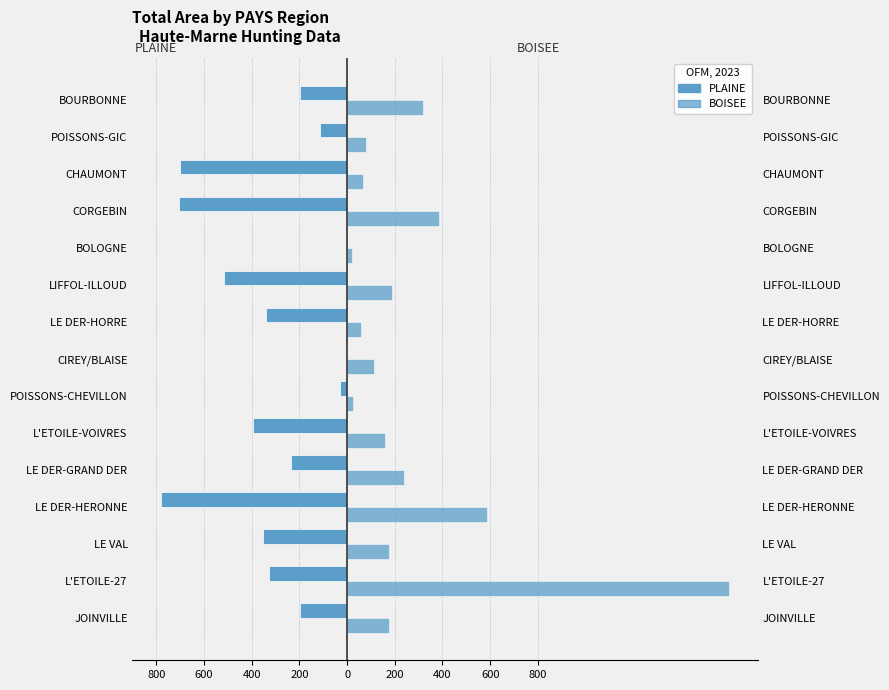

Between CORGEBIN and POISSONS-GIC, which series saw the biggest shift?

PLAINE